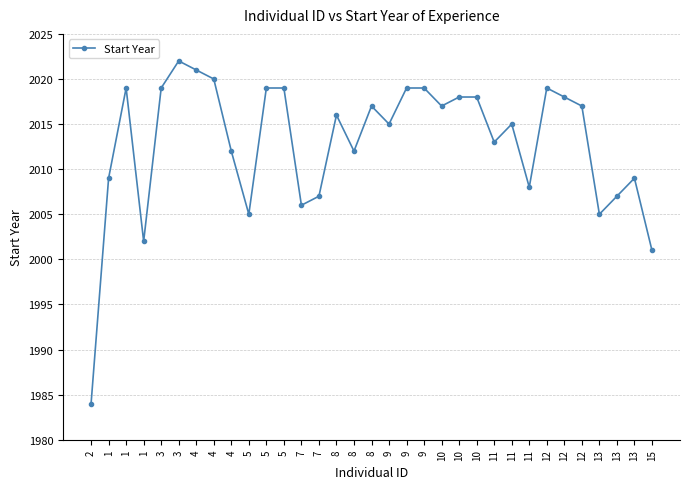

What is the label of the 6th point from the right?

12